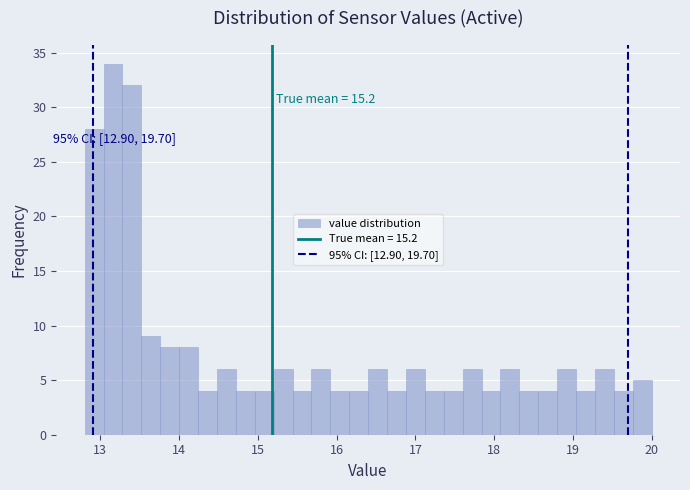

Around what value on the x-axis is the tallest bar? Give the approximate position of its centre, as read against the axis.

13.2